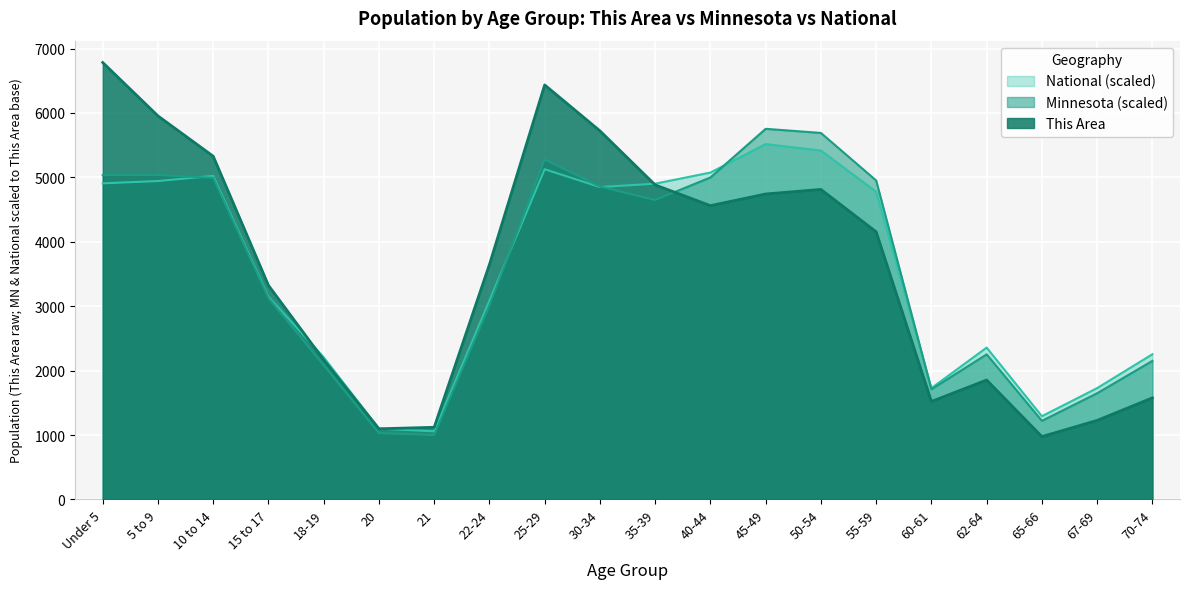

What is the label of the 1st point from the left?

Under 5